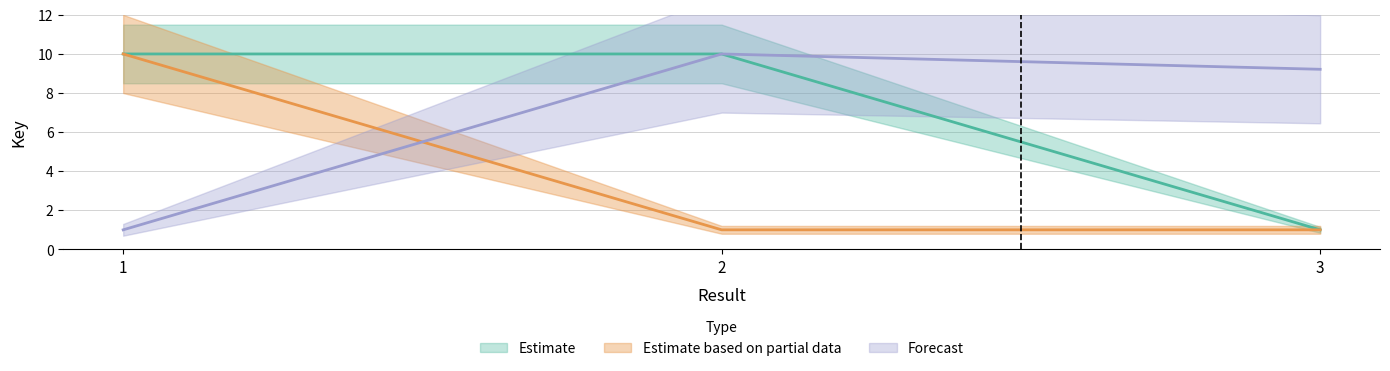

Rank the categories by Forecast value from highest to lowest.

2, 3, 1